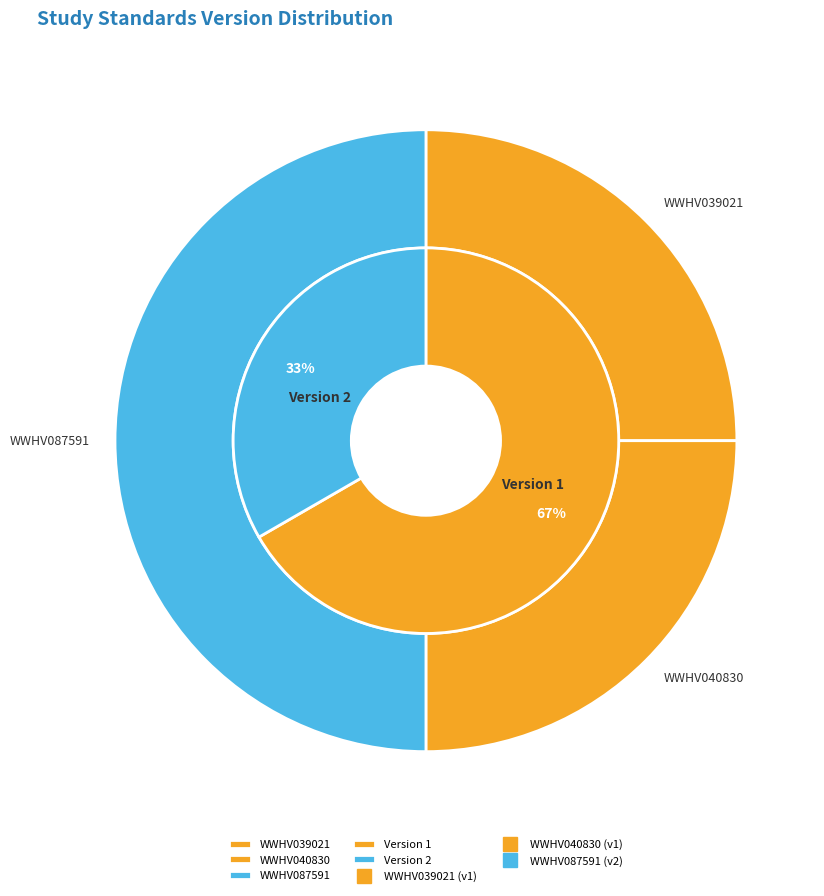

What is the ratio of the value at WWHV087591 to the value at WWHV040830?

2.0